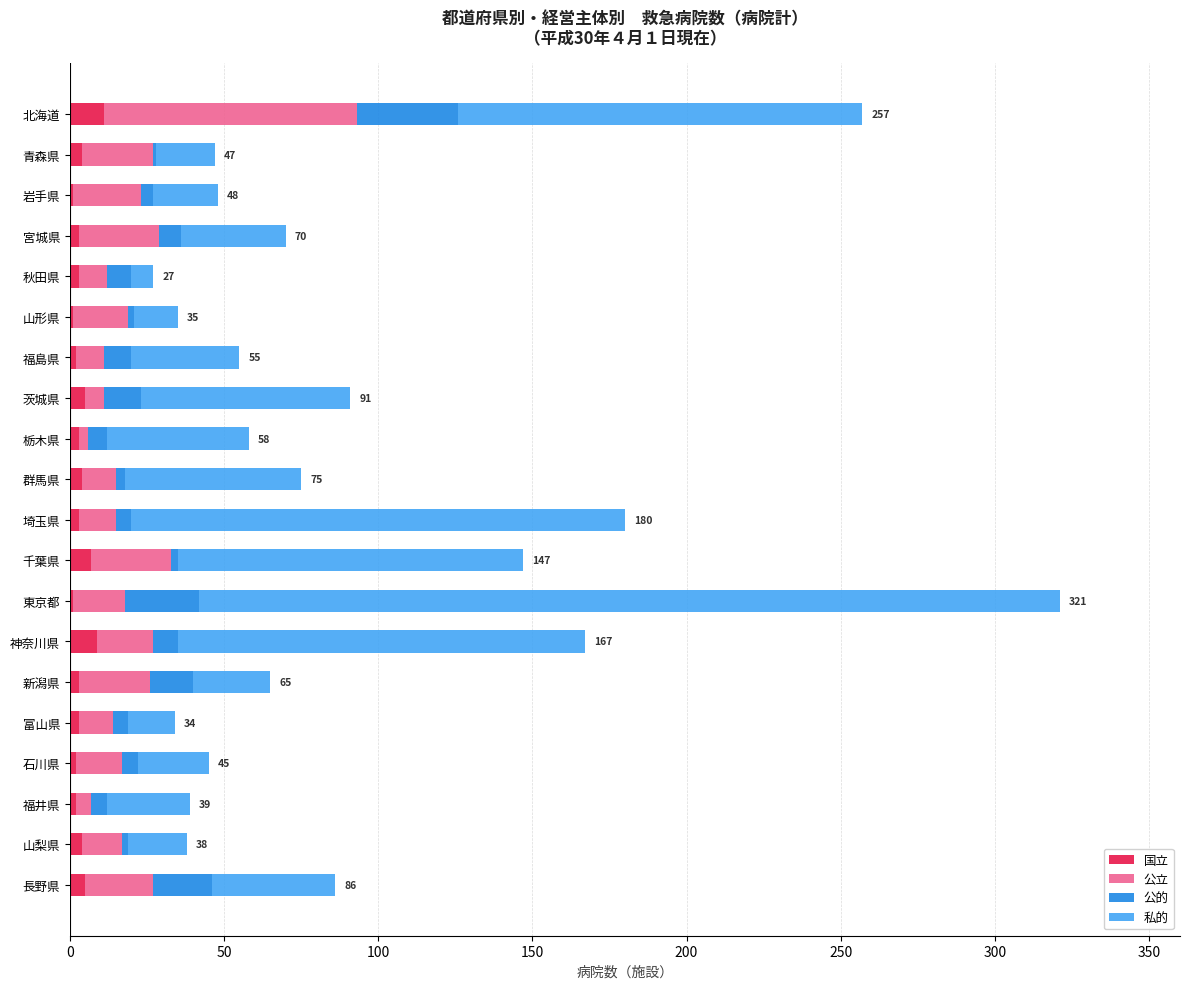

What is the maximum value for 国立?

11